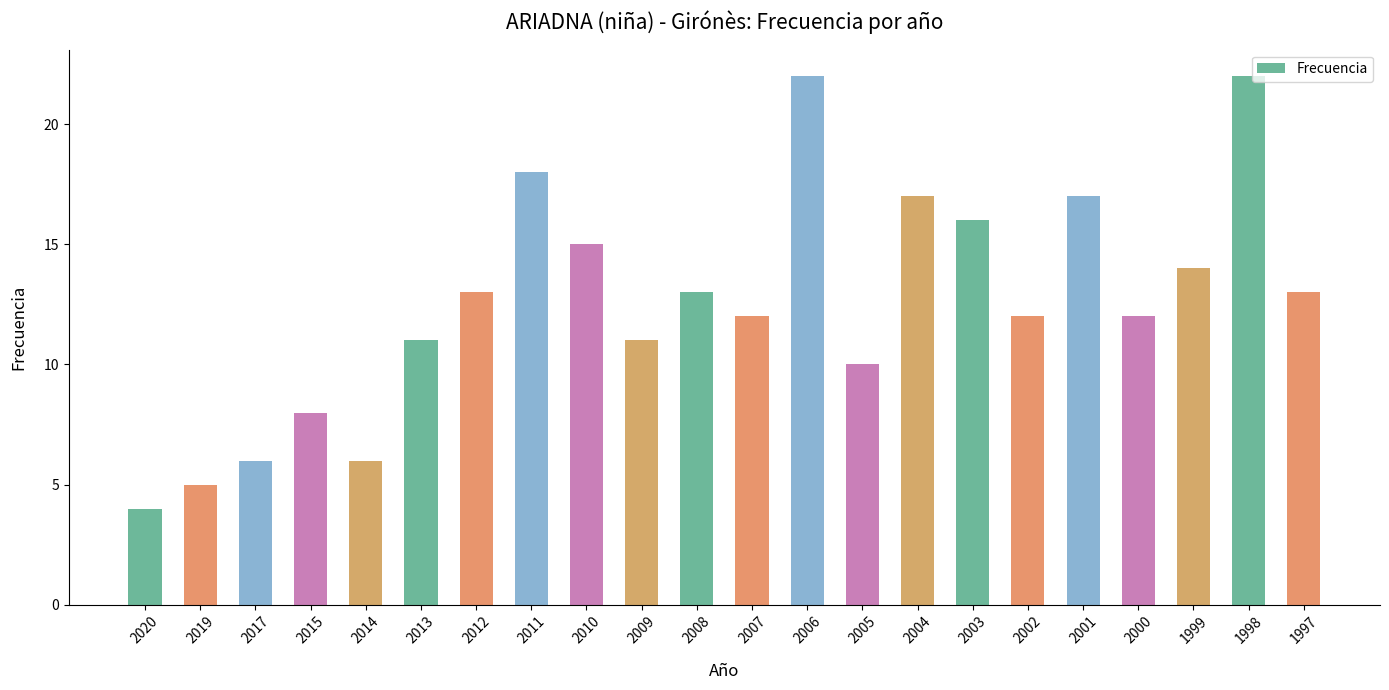

True or false: the data shows 15 at 2005.

False